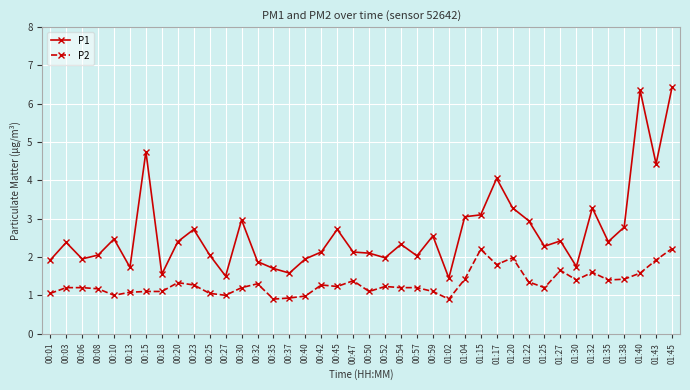

Which series has the largest range (max minus min)?

P1